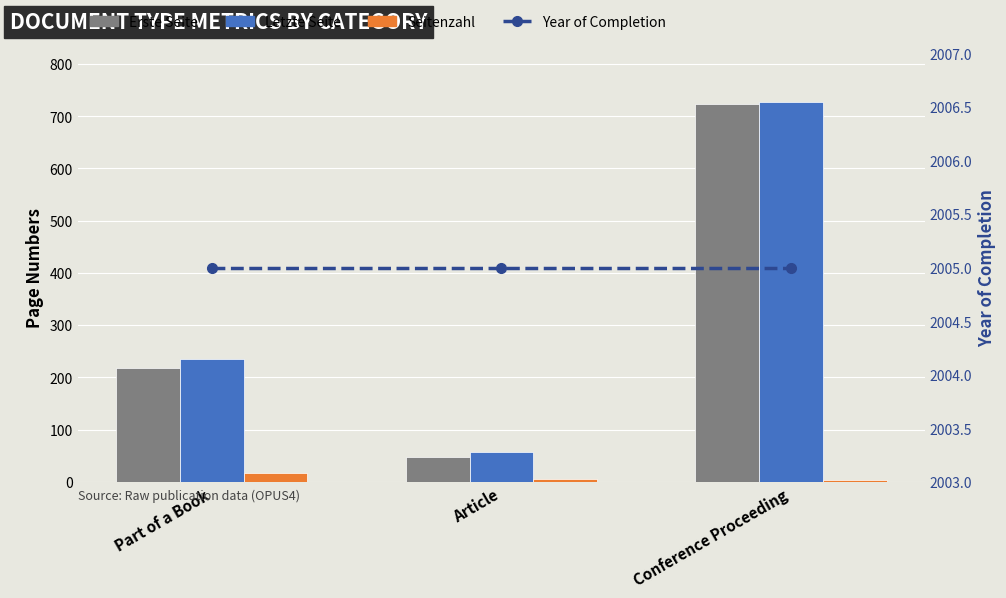

At which category is the sum across all series the highest?

Conference Proceeding